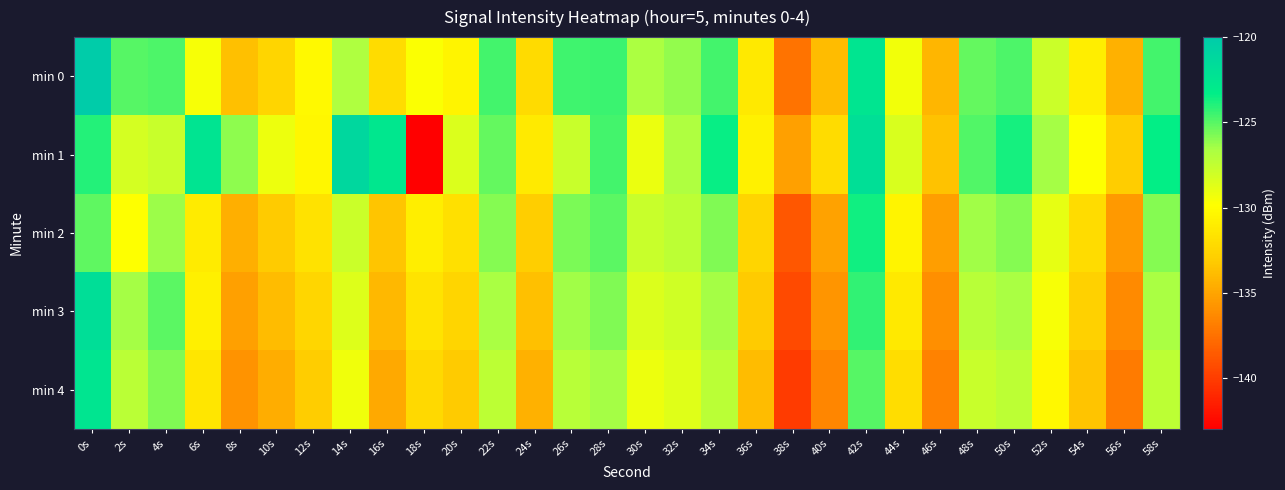

At how many categories does at least one series exceed -129?

20